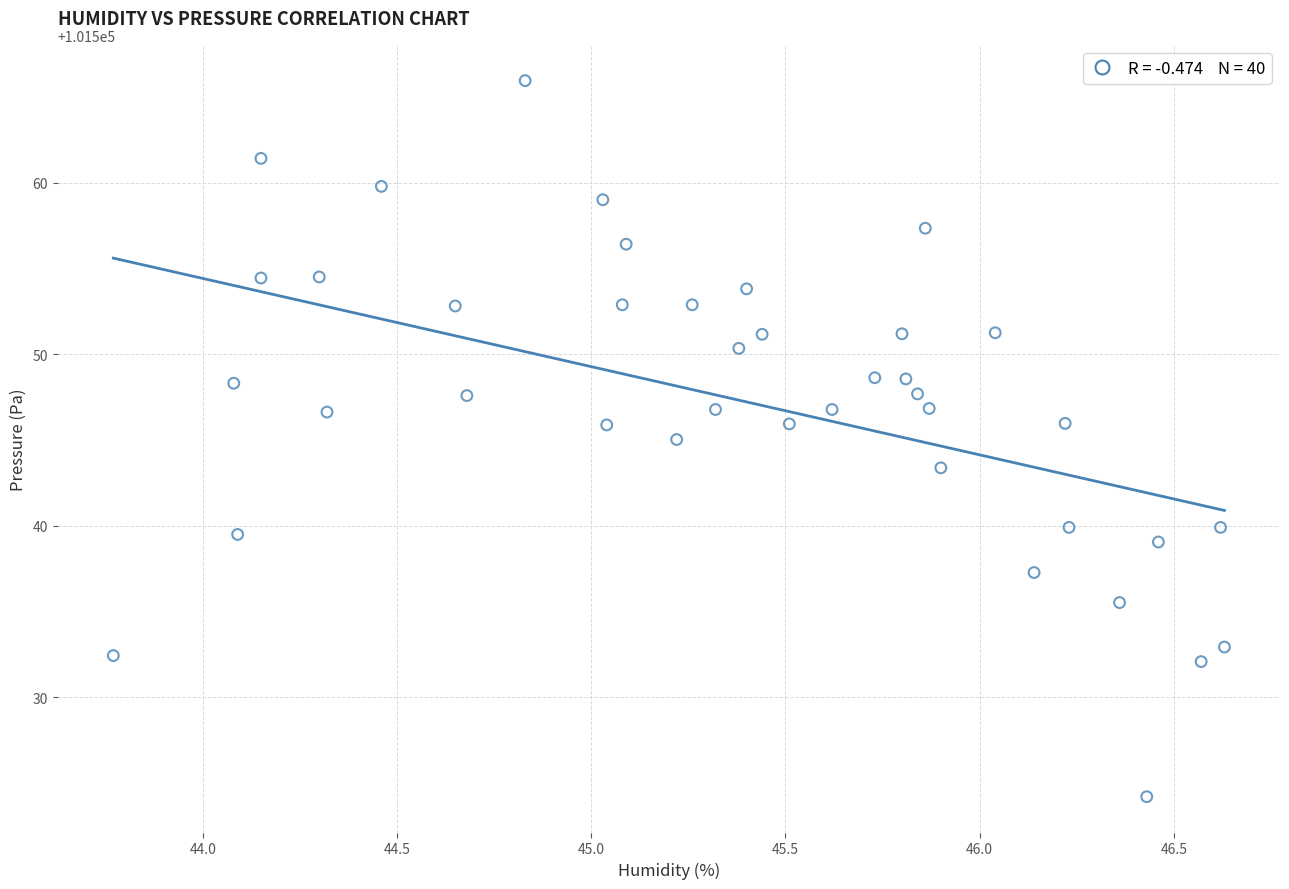

What is the range of Y values (max minus min)?

41.7